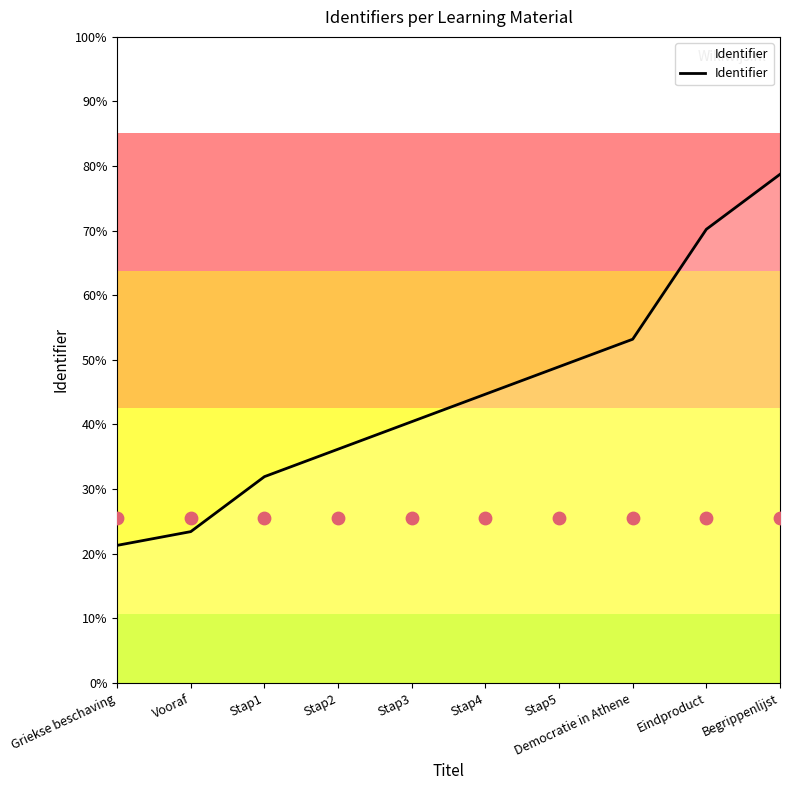

Which has a higher value, Democratie in Athene or Stap2?

Democratie in Athene